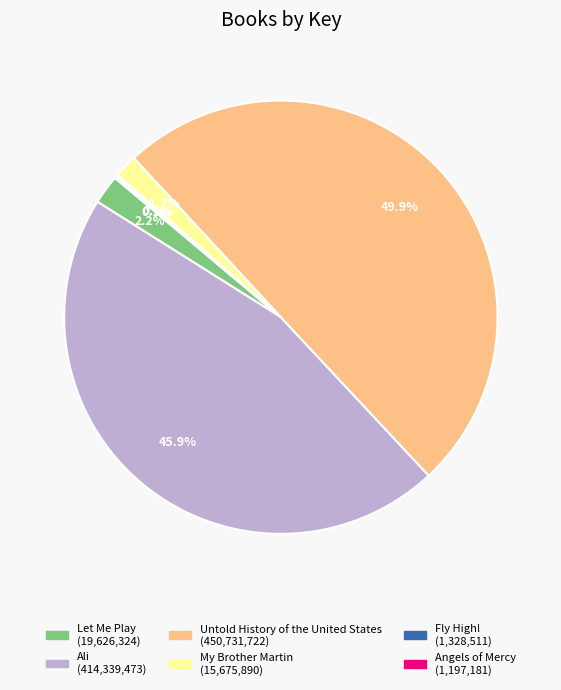

Is the sum of My Brother Martin and Let Me Play greater than half?

No